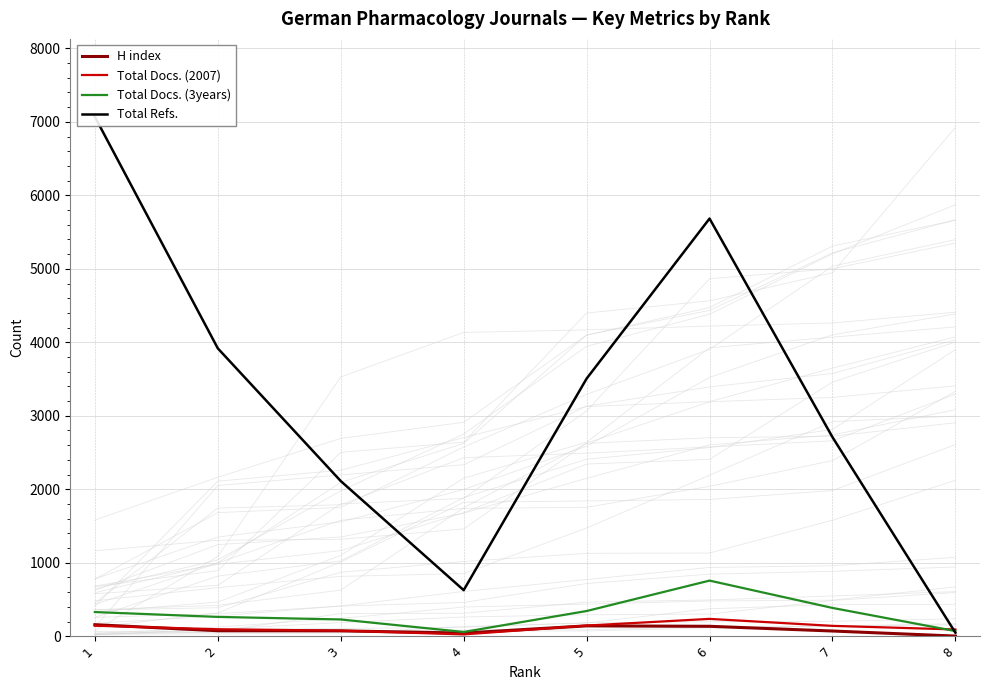

What is the value of the H index point at the 7th from the left?

71